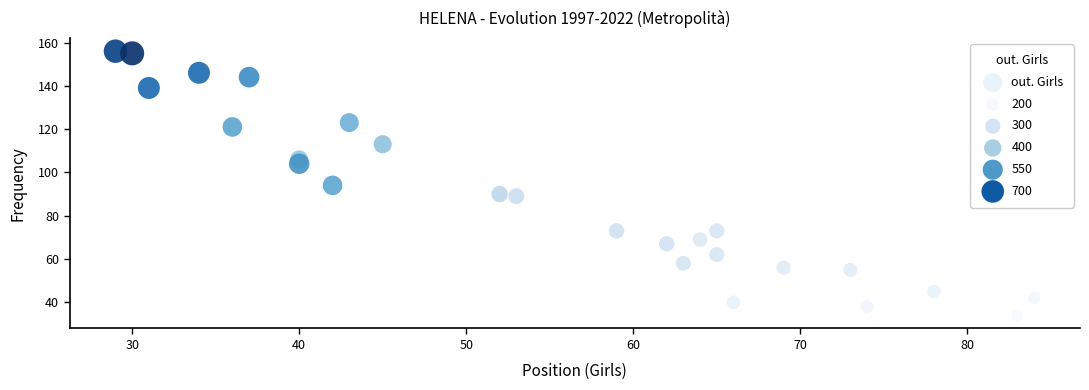

What is the range of X values (max minus min)?

55